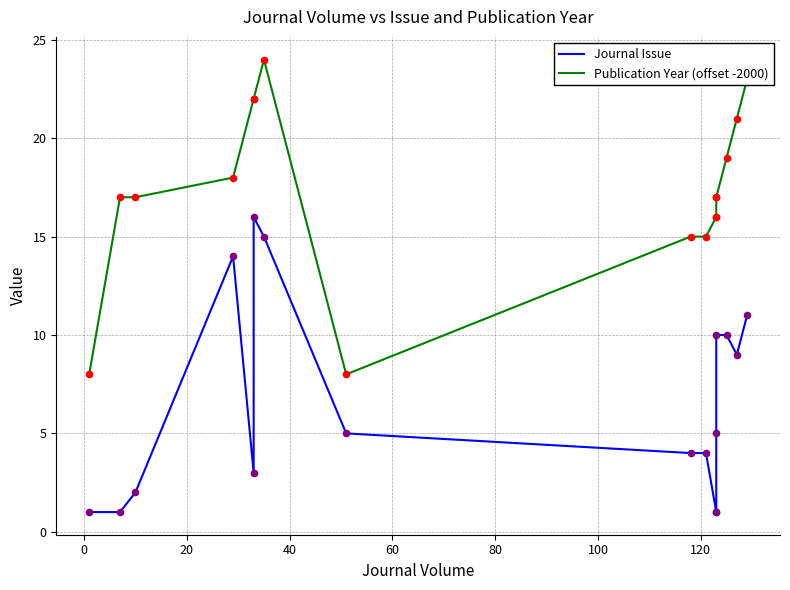

What is the total value across all series at 0?

18